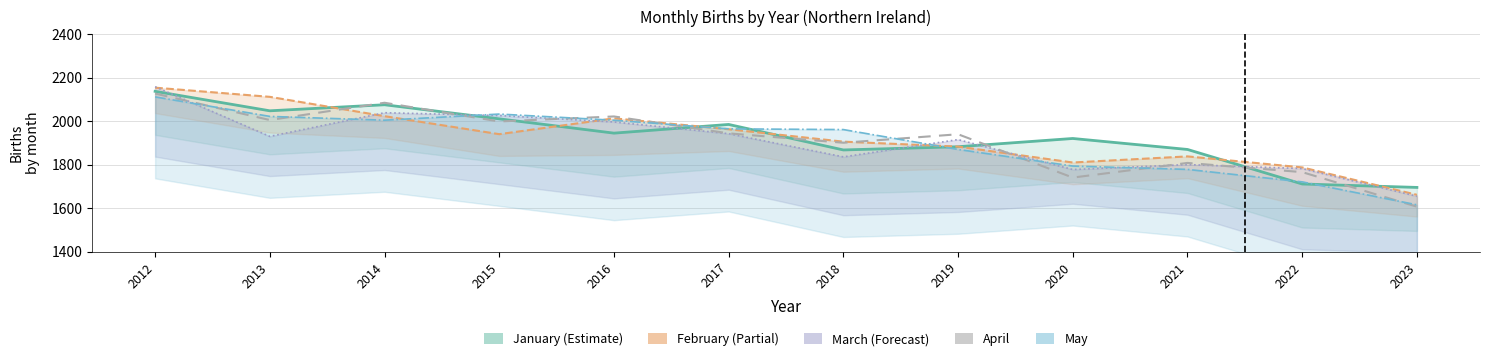

Approximately how many times larger is the value at 2012 compared to 2014?

1.0